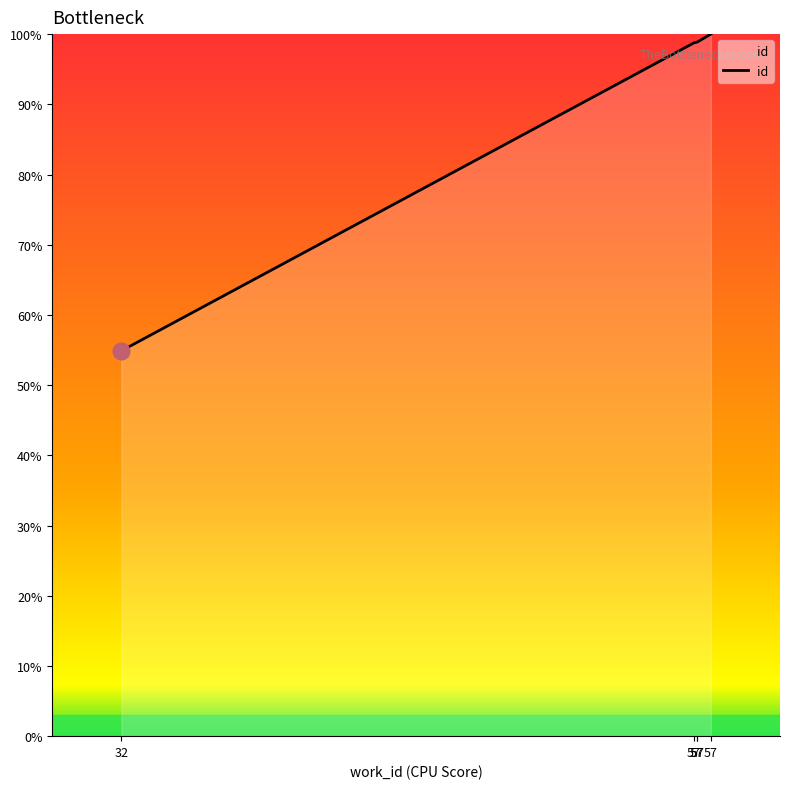

How many values are below 98?

1